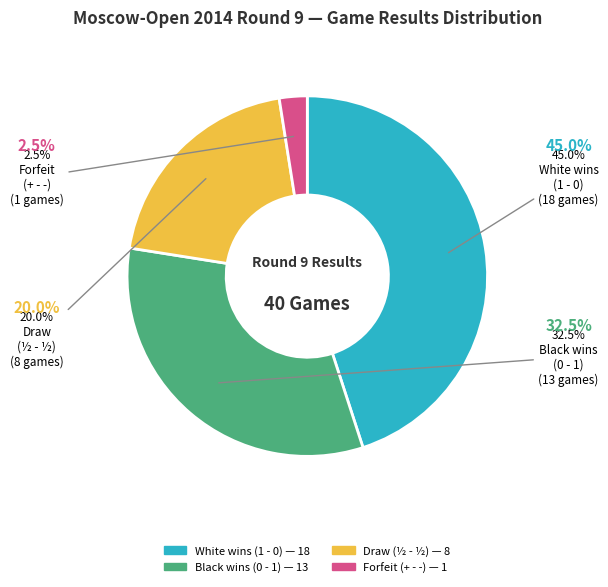

Does any single category account for the majority?

No